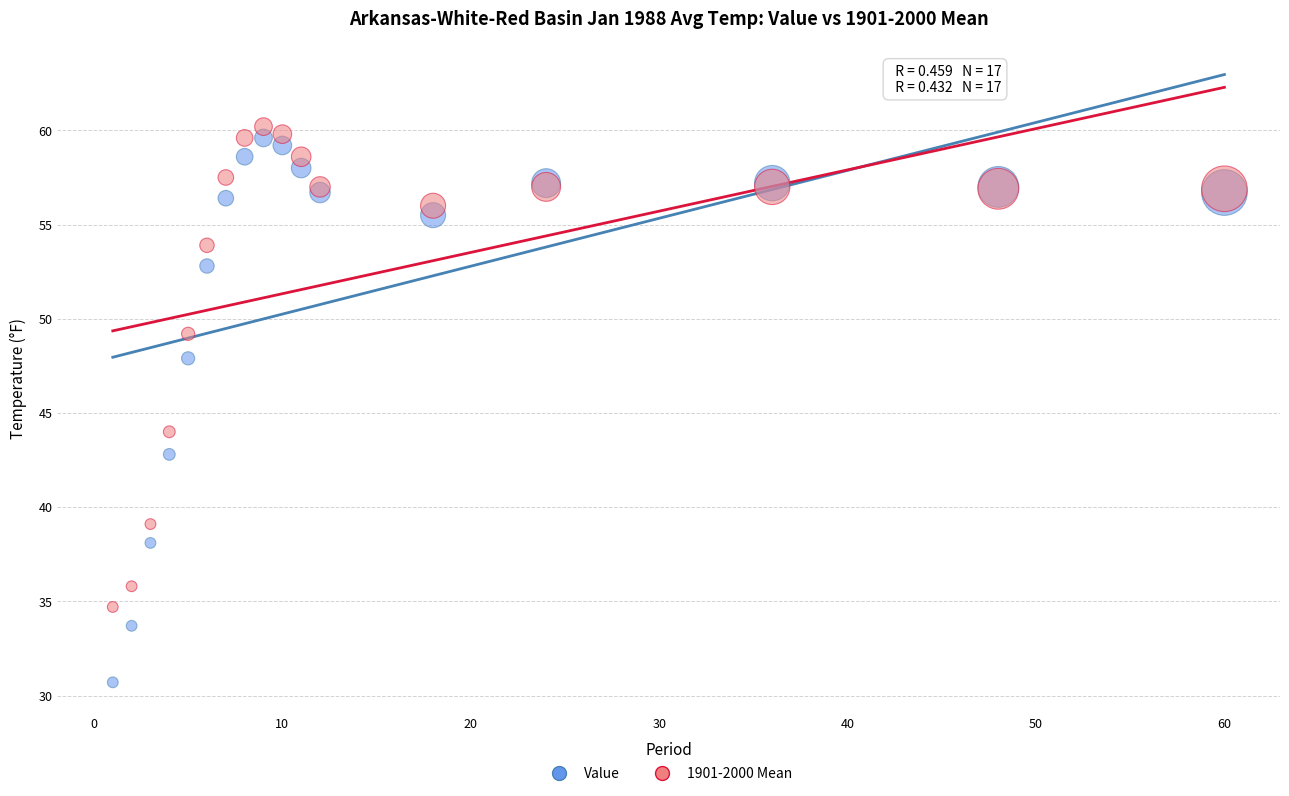

Which series has the largest Y range (max minus min)?

Value